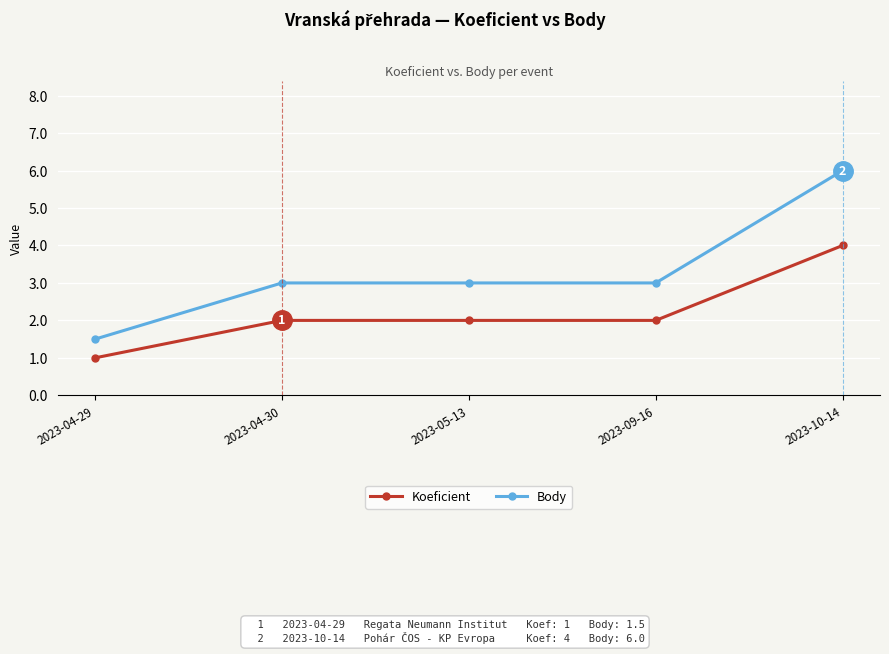

True or false: Body and Koeficient intersect in this chart.

False